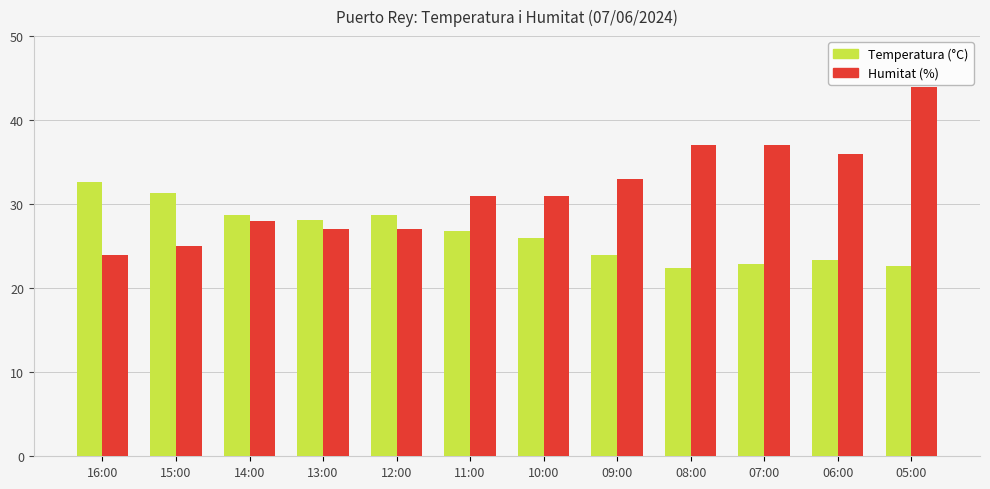

Reading left to right, what are all the values shown in this chart?

Temperatura (°C): 16:00=32.6	15:00=31.3	14:00=28.7	13:00=28.1	12:00=28.7	11:00=26.8	10:00=26.0	09:00=24.0	08:00=22.4	07:00=22.9	06:00=23.3	05:00=22.6
Humitat (%): 16:00=24.0	15:00=25.0	14:00=28.0	13:00=27.0	12:00=27.0	11:00=31.0	10:00=31.0	09:00=33.0	08:00=37.0	07:00=37.0	06:00=36.0	05:00=44.0